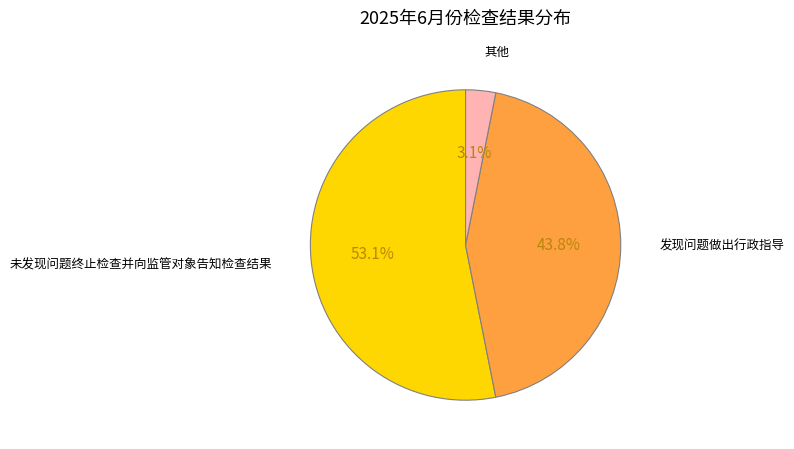

Count the number of slices in the pie.

3